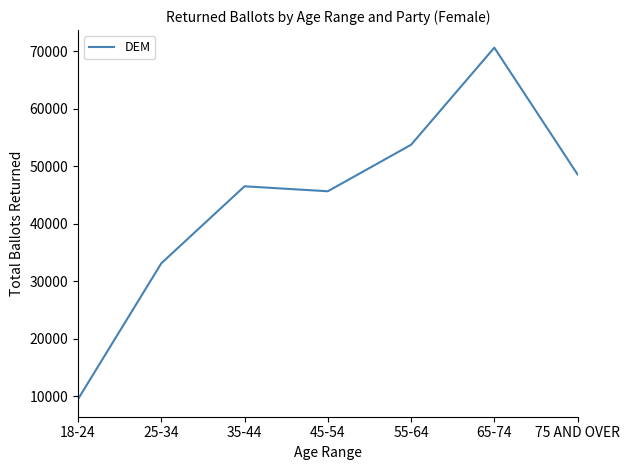

True or false: the data shows 101915 at 65-74.

False